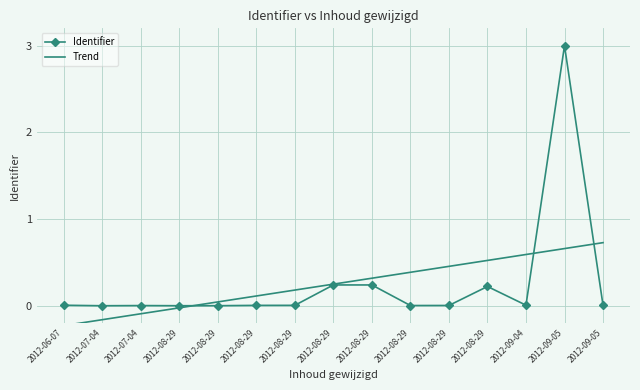

What are all the series names shown in the legend?

Identifier, Trend